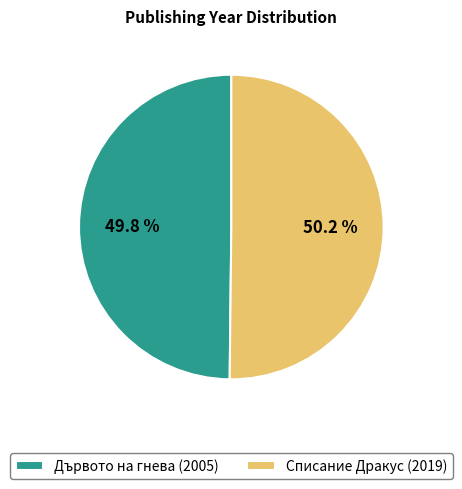

Does any single category account for the majority?

Yes